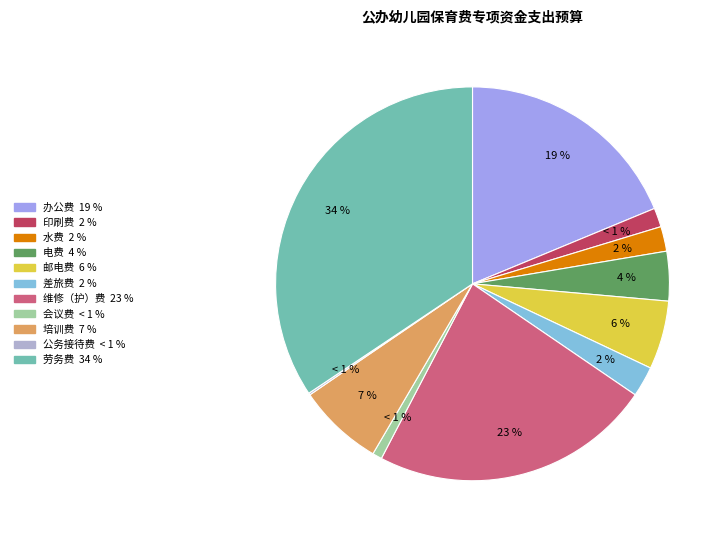

What percentage is NOT represented by 电费?

95.9%